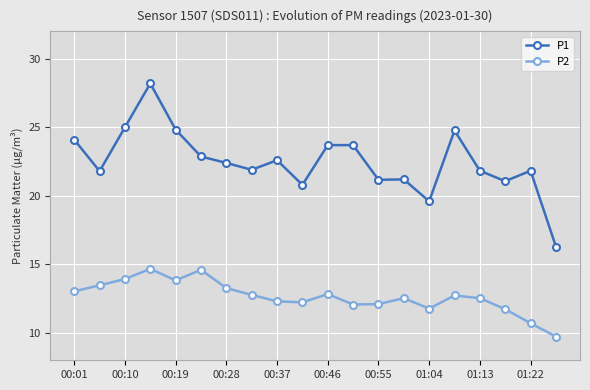

List the series in order of their overall mean, highest first.

P1, P2